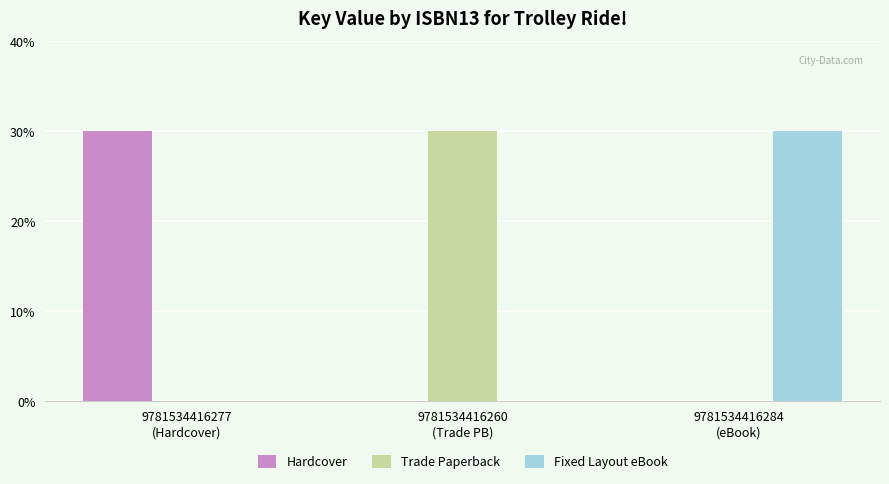

What are all the series names shown in the legend?

Hardcover, Trade Paperback, Fixed Layout eBook